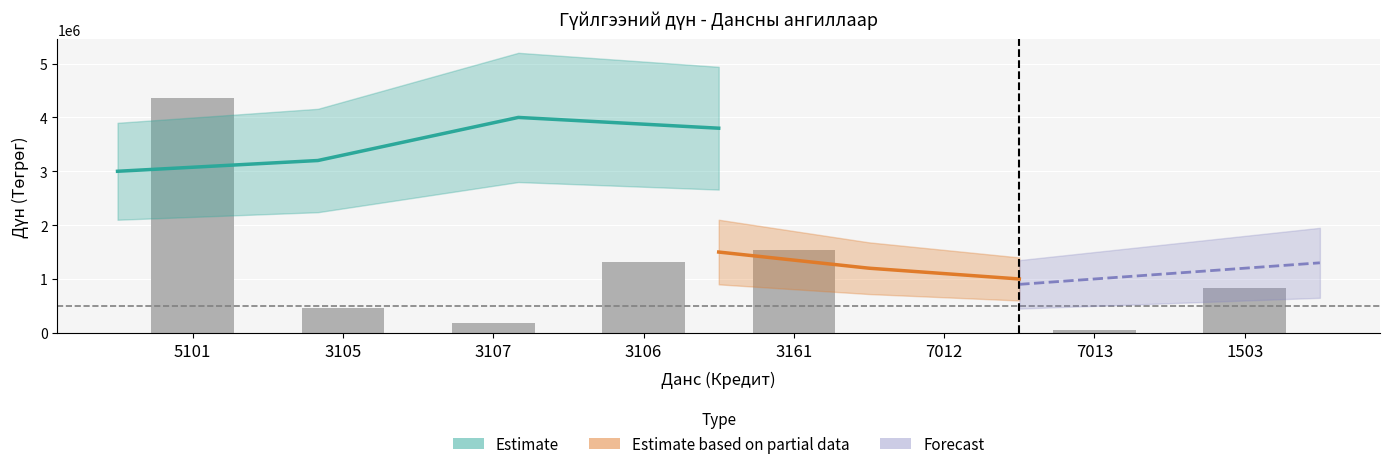

Where does the data first go above 830717?

5101